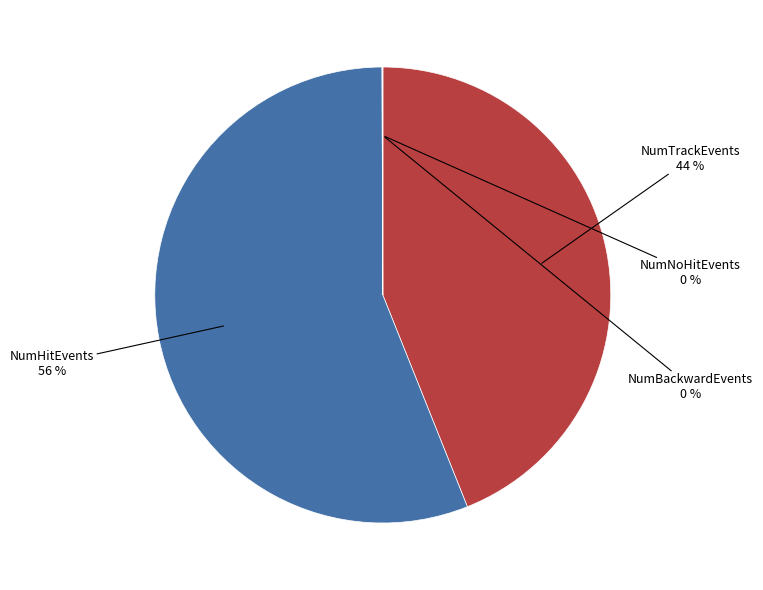

Is there any slice that represents more than half of the pie?

Yes